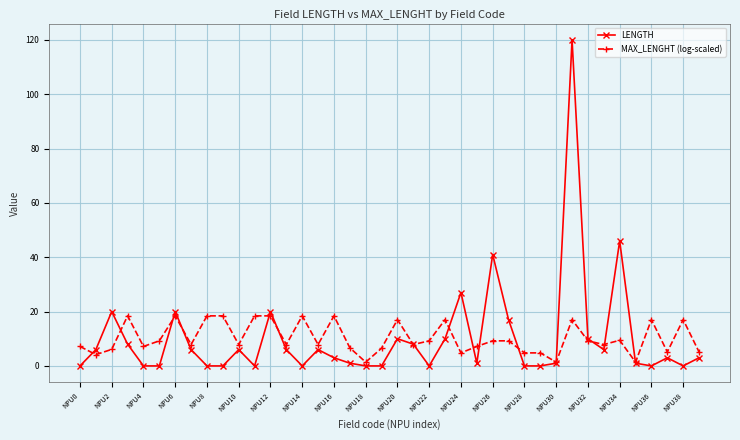

List the series in order of their peak value, lowest first.

MAX_LENGHT (log-scaled), LENGTH